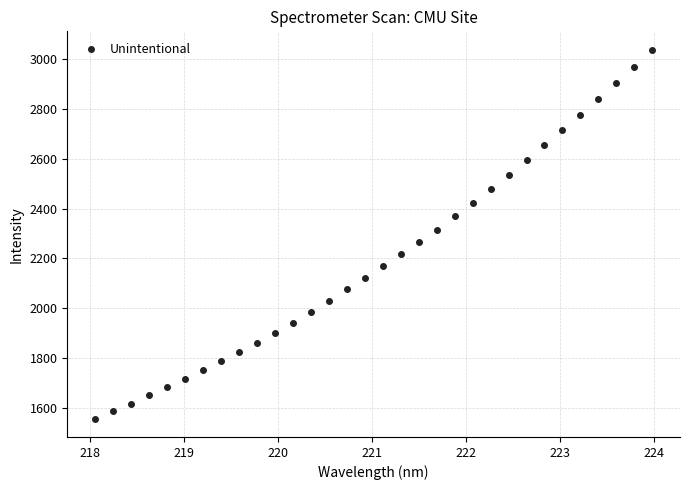

What is the range of X values (max minus min)?

5.9